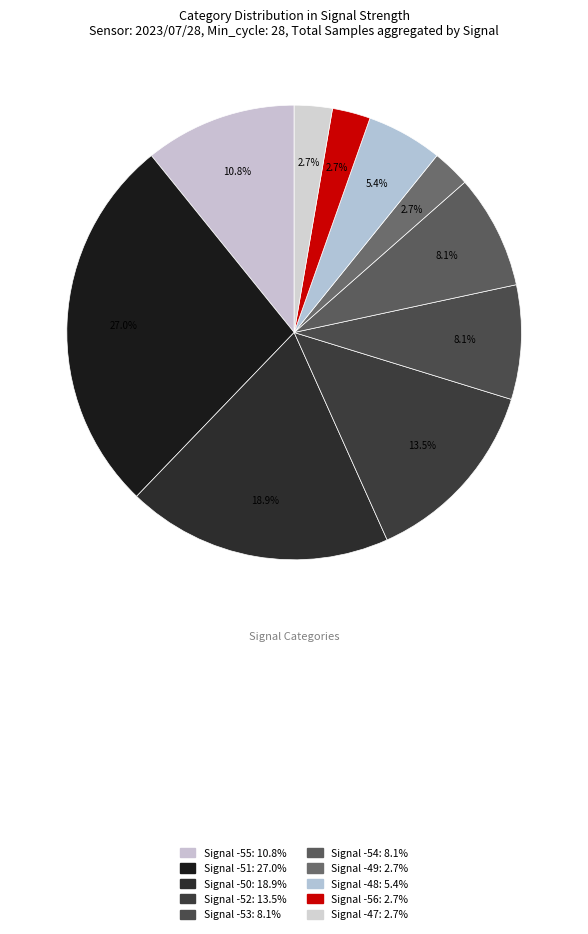

Does any single category account for the majority?

No